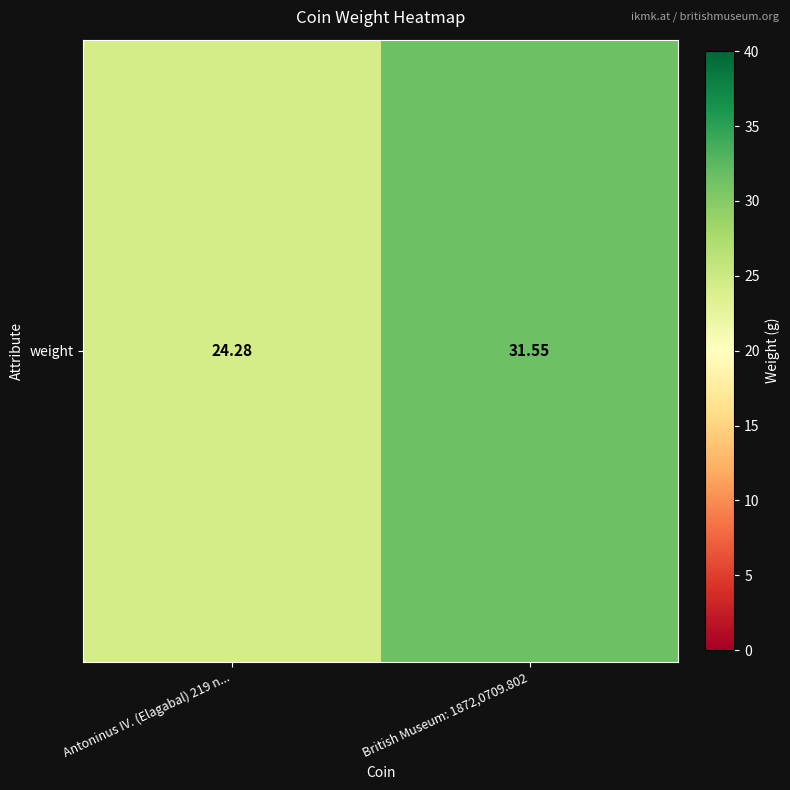

What is the maximum value shown in the chart?

31.6